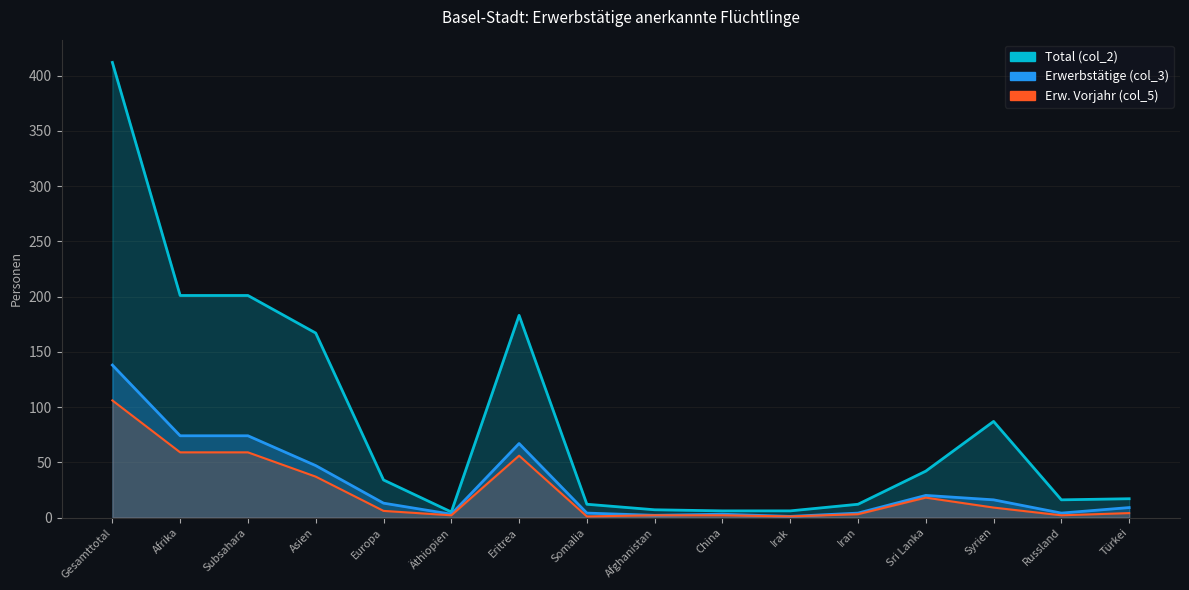

Is it true that Total (col_2) equals 5 at Äthiopien?

True